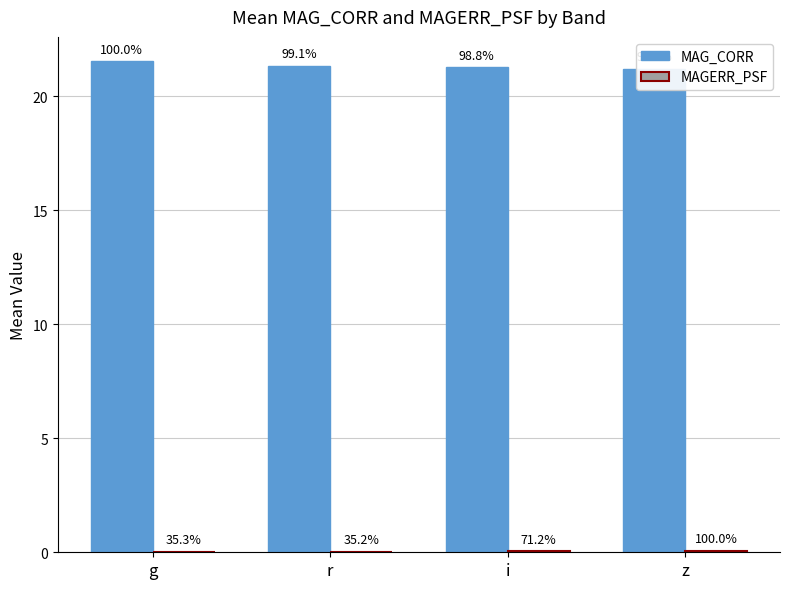

Reading left to right, extract all data points from this chart.

MAG_CORR: 21.5	21.3	21.3	21.2
MAGERR_PSF: 0.0	0.0	0.0	0.1